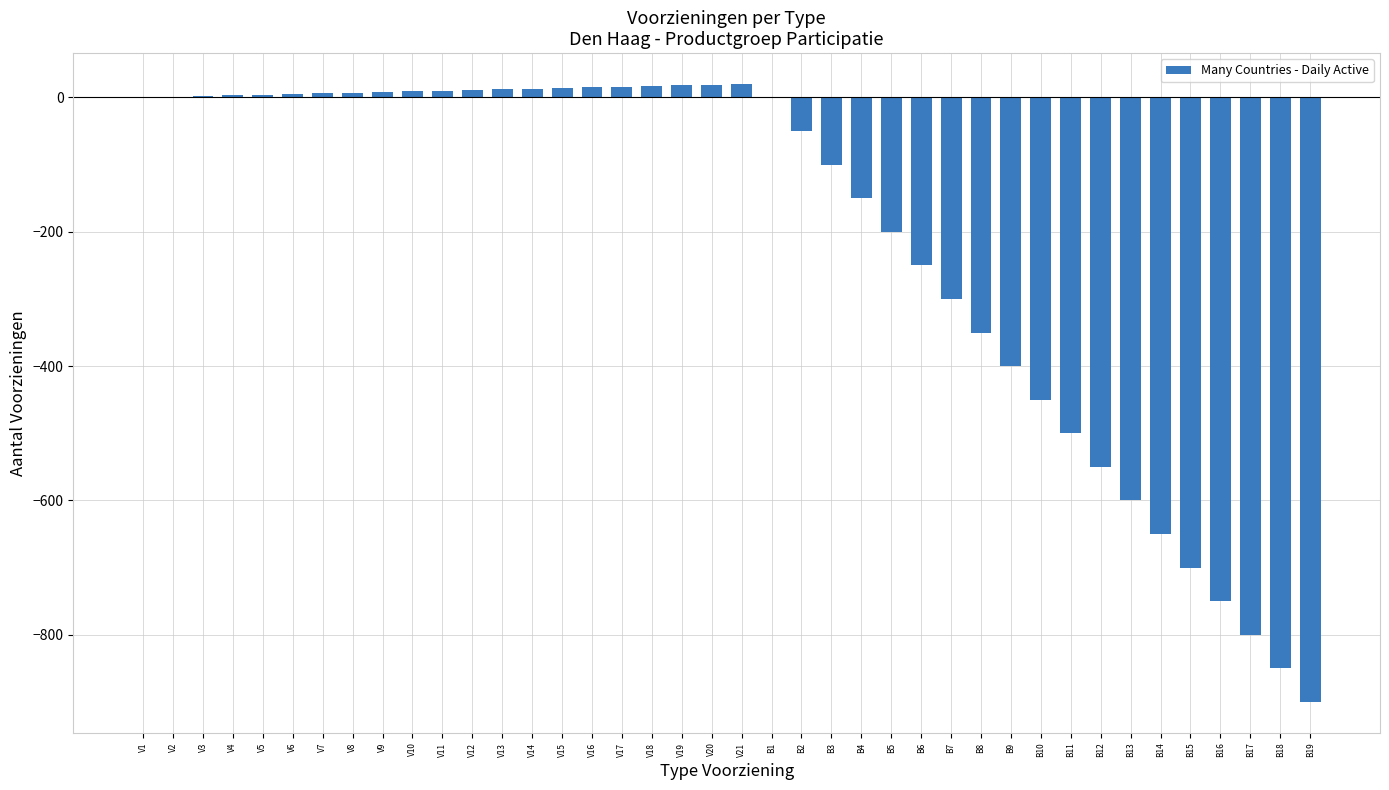

Which has a higher value, B11 or B16?

B11